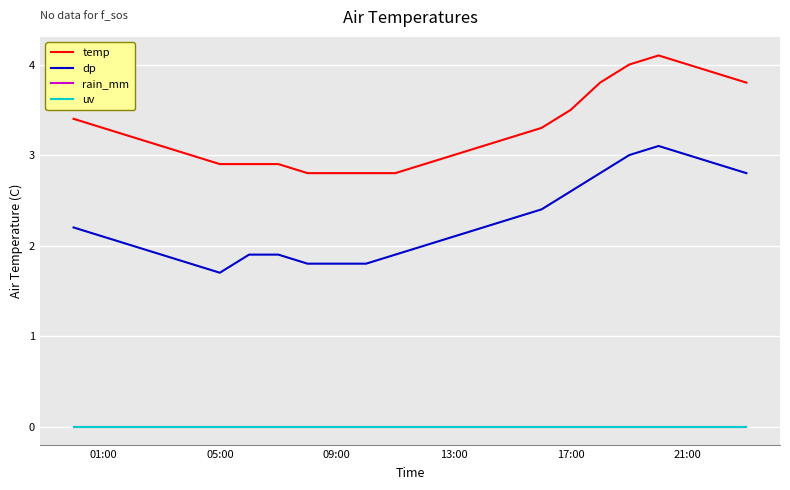

Does the chart have visible grid lines?

Yes